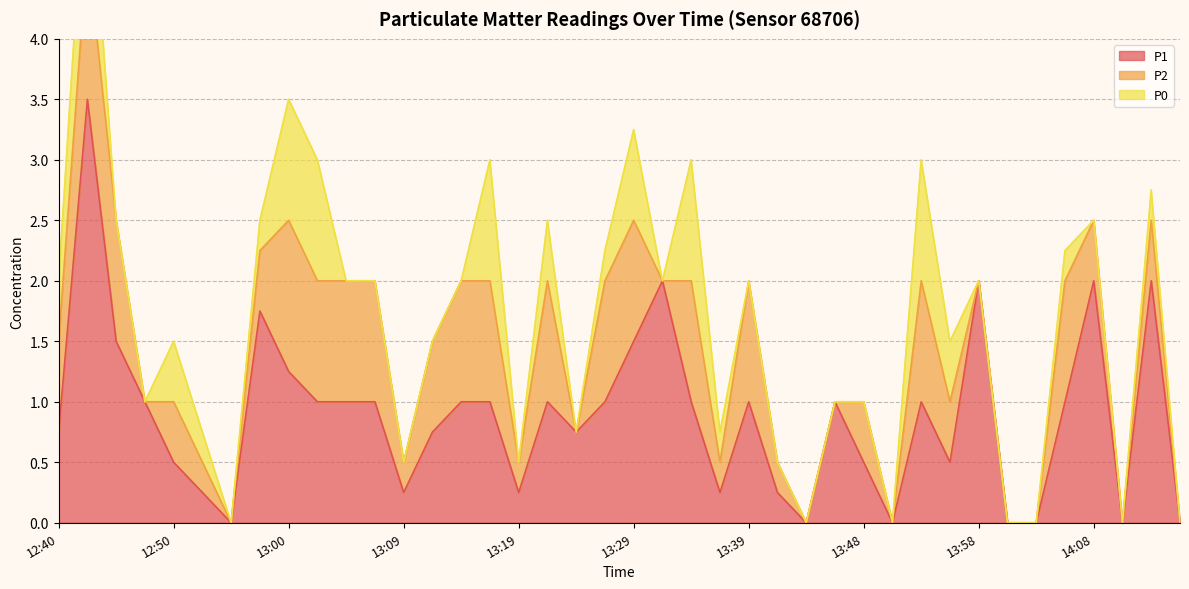

Between 12:47 and 13:36, which is larger?

12:47